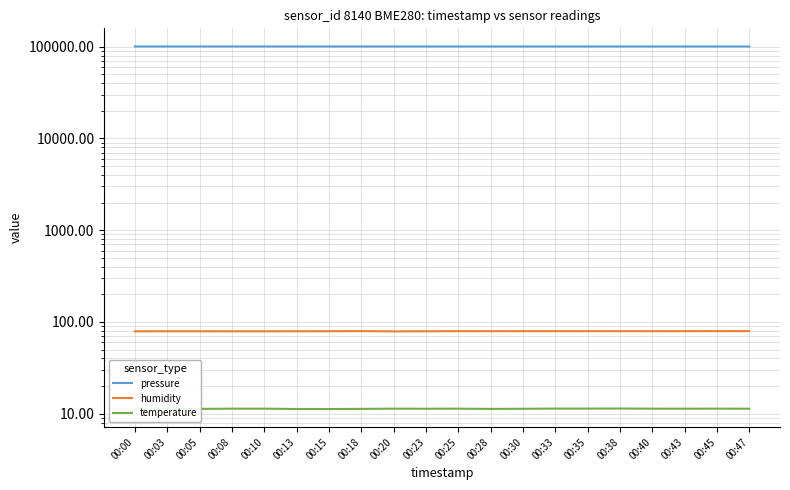

How many values in the humidity series exceed 79?

18